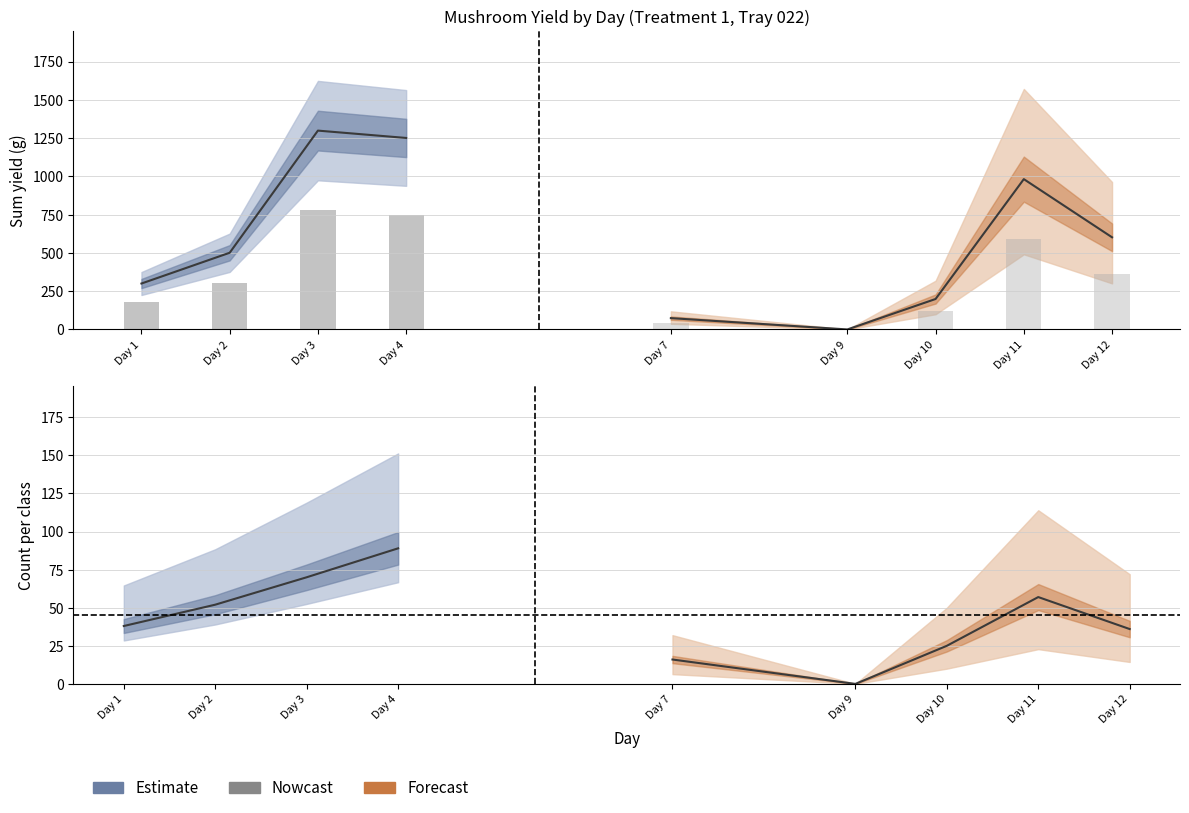

What value does the Sum yield series have at 7?

74